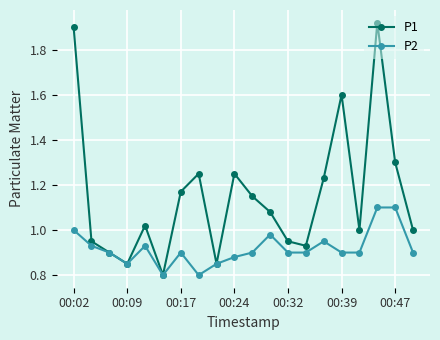

Rank the series by their average value, from lowest to highest.

P2, P1